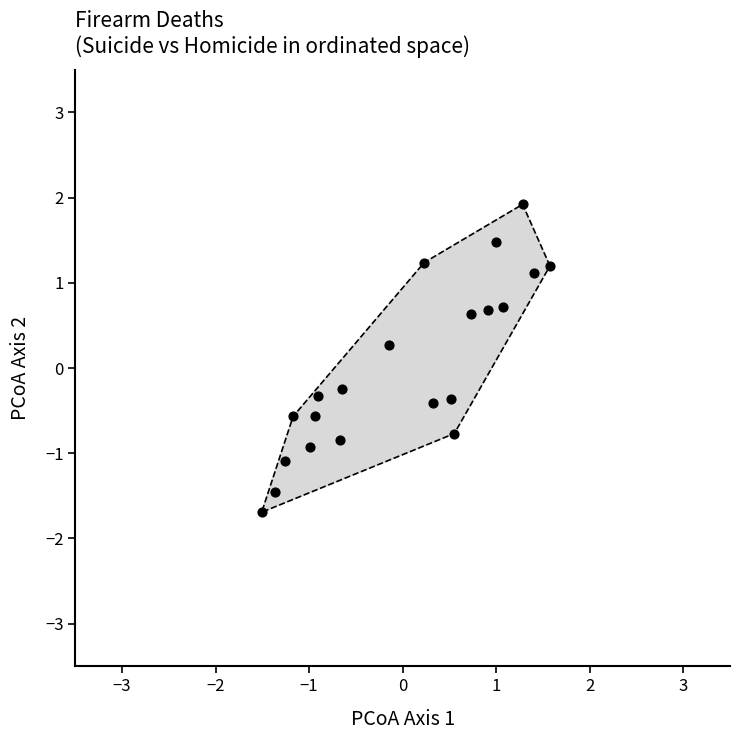

What is the range of Y values (max minus min)?

3.6